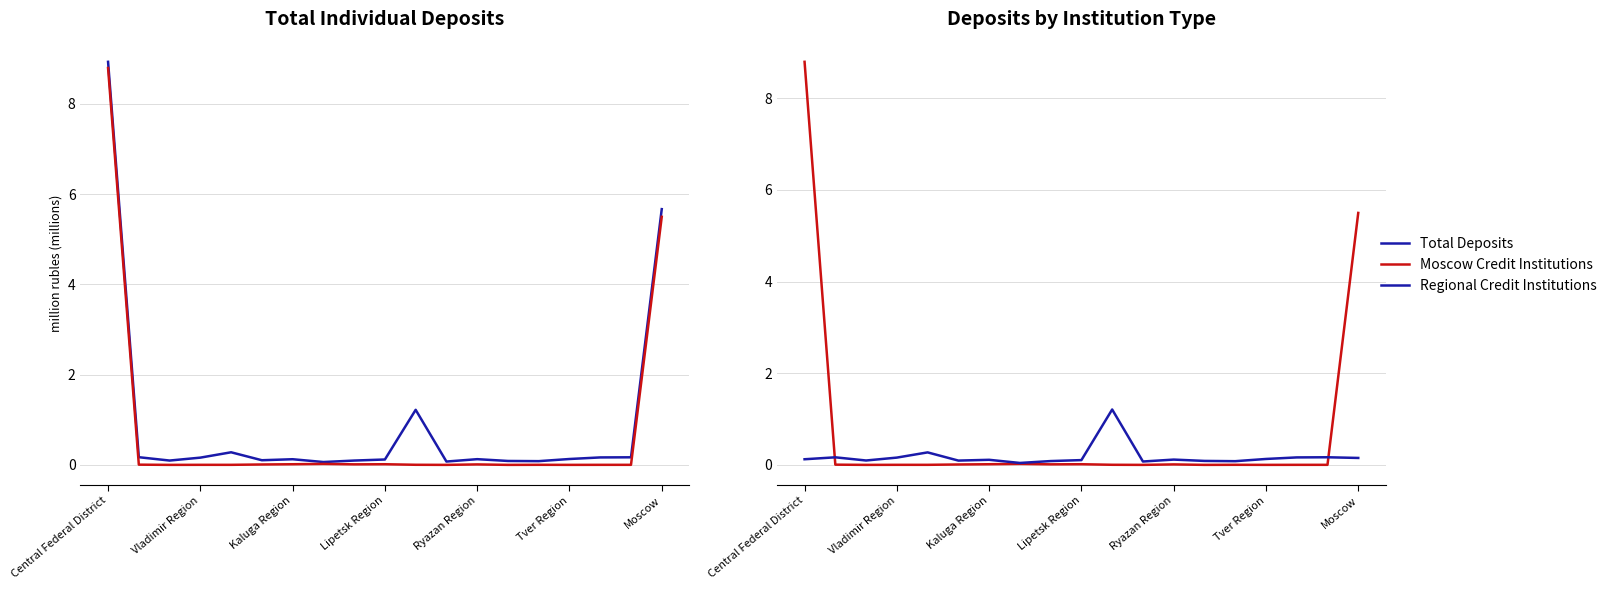

Does the chart have visible grid lines?

Yes